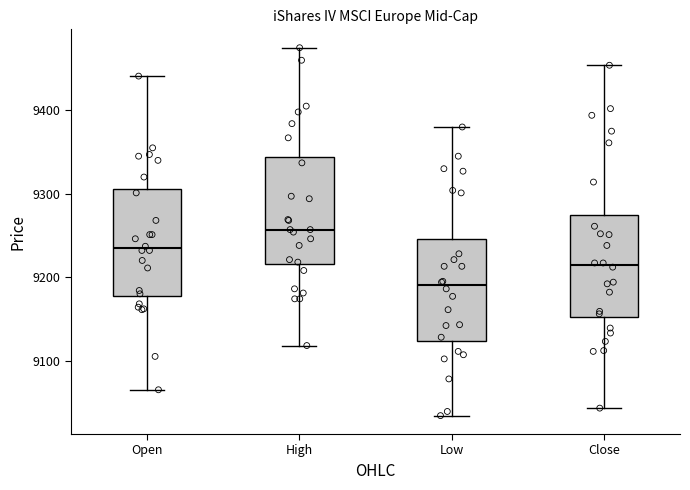

Reading left to right, transcribe this box plot: for each box, give where its median line is, the range the box spans, and where its two whiskers end, as read against the y-axis. The values are not printed on the chart, so give them approximately, as read against the axis.

Open: median 9230, box 9180 to 9310, whiskers 9070 to 9440
High: median 9260, box 9220 to 9340, whiskers 9120 to 9480
Low: median 9190, box 9120 to 9250, whiskers 9030 to 9380
Close: median 9210, box 9150 to 9270, whiskers 9040 to 9450